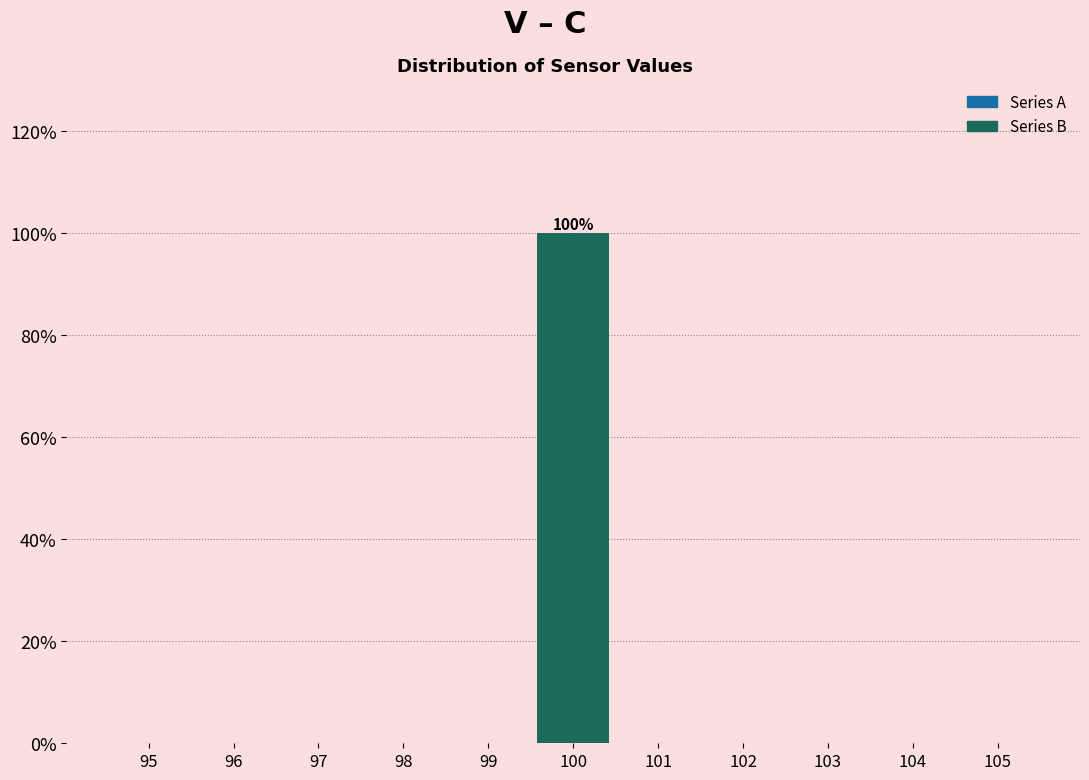

Over which range of the x-axis is the bar tallest?

99.5 to 100.5